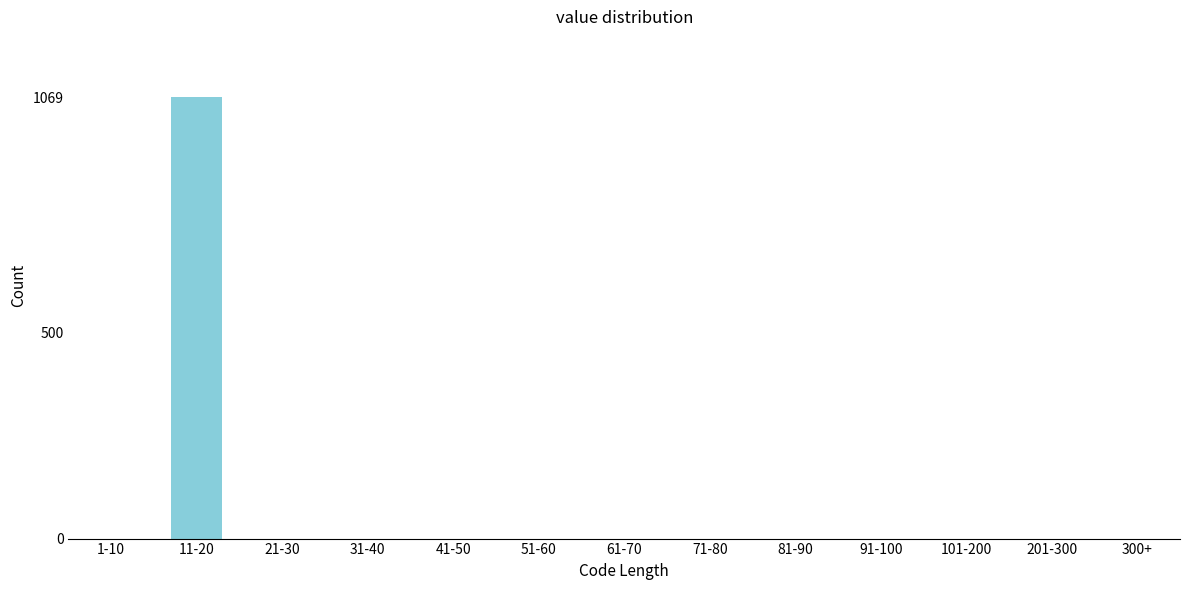

Reading right to left, extract all data points from this chart.

300+=0	201-300=0	101-200=0	91-100=0	81-90=0	71-80=0	61-70=0	51-60=0	41-50=0	31-40=0	21-30=0	11-20=1069	1-10=0